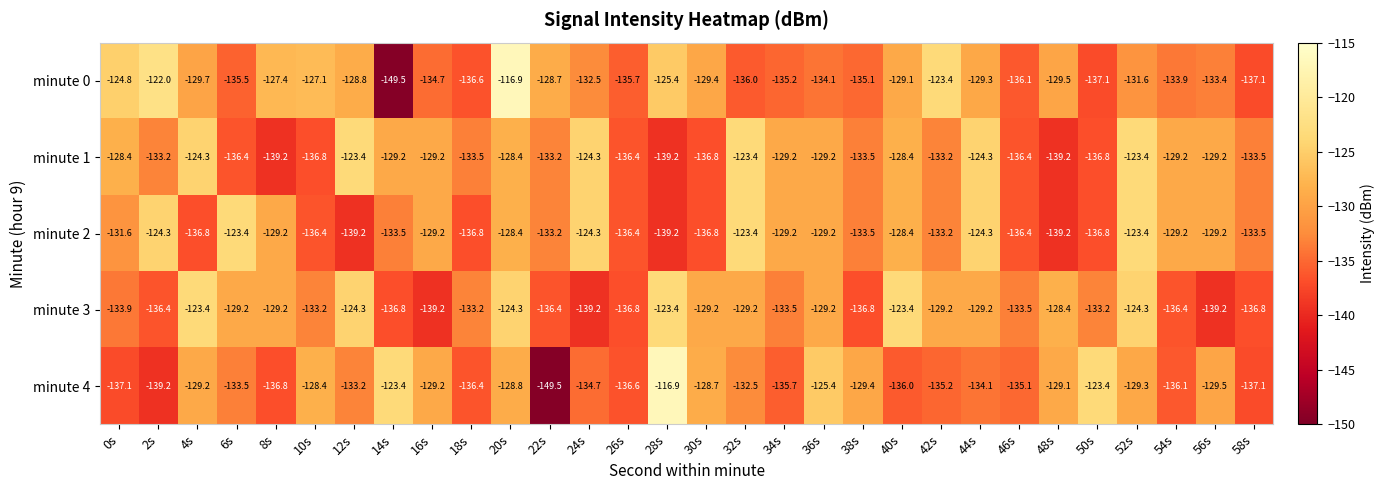

What is the maximum value for minute 0?

-116.9